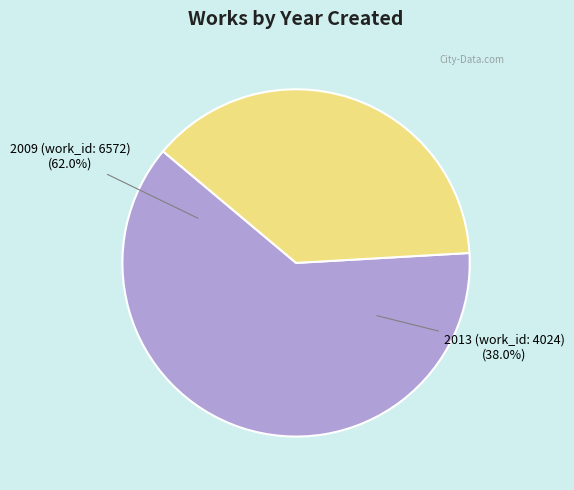

Approximately how many times larger is the value at 2013 (work_id: 4024) compared to 2009 (work_id: 6572)?

0.6